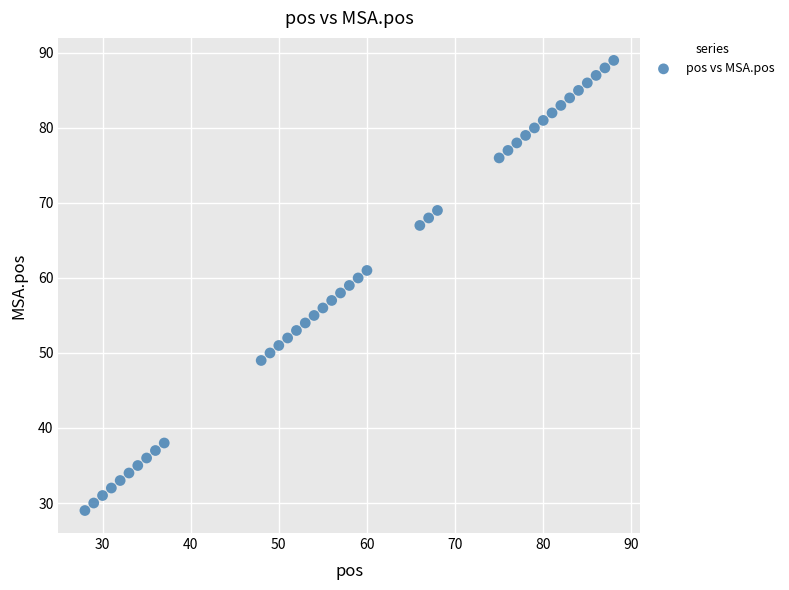

What is the range of Y values (max minus min)?

60